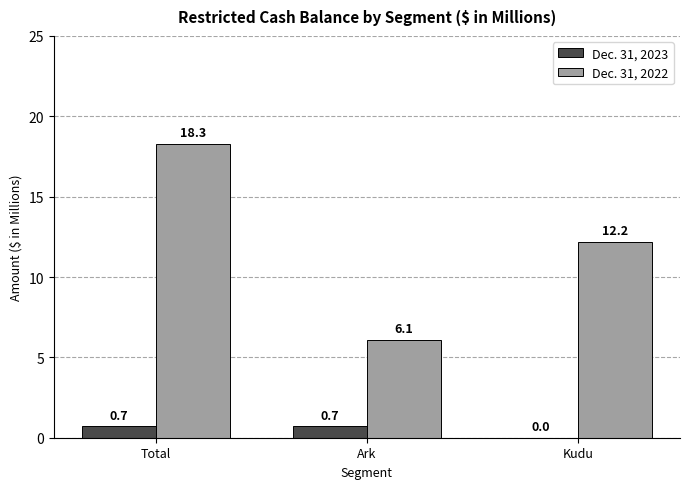

Which series has the largest range (max minus min)?

Dec. 31, 2022